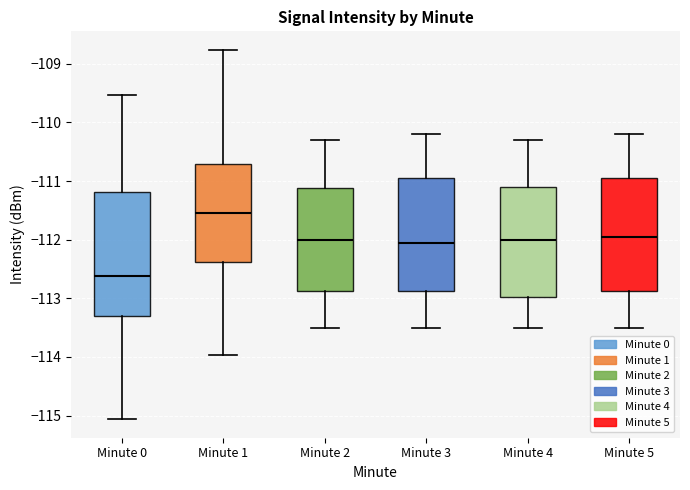

Reading left to right, transcribe this box plot: for each box, give where its median line is, the range the box spans, and where its two whiskers end, as read against the y-axis. The values are not printed on the chart, so give them approximately, as read against the axis.

Minute 0: median -112.6, box -113.3 to -111.2, whiskers -115.1 to -109.5
Minute 1: median -111.5, box -112.4 to -110.7, whiskers -114.0 to -108.8
Minute 2: median -112.0, box -112.9 to -111.1, whiskers -113.5 to -110.3
Minute 3: median -112.0, box -112.9 to -110.9, whiskers -113.5 to -110.2
Minute 4: median -112.0, box -113.0 to -111.1, whiskers -113.5 to -110.3
Minute 5: median -111.9, box -112.9 to -110.9, whiskers -113.5 to -110.2